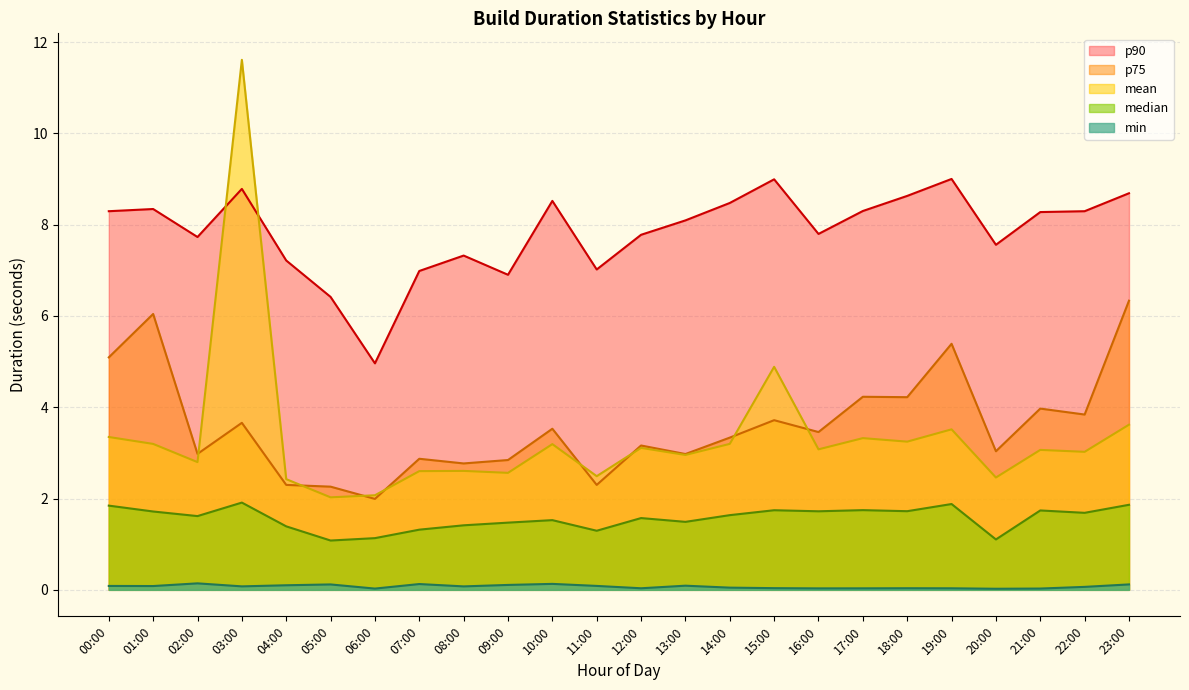

At which label does min reach its minimum?

20:00